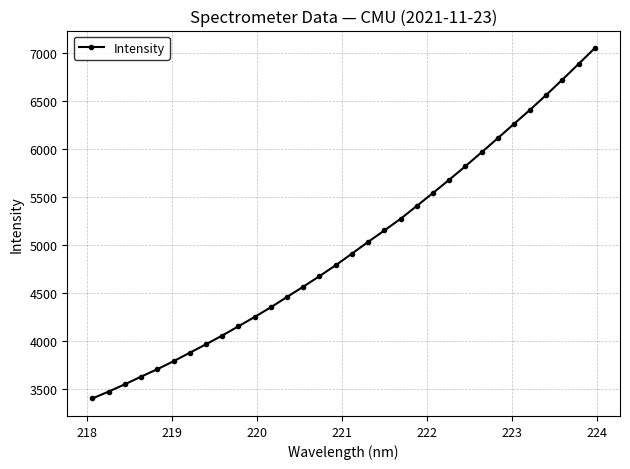

Does the chart display data point markers on the line(s)?

Yes